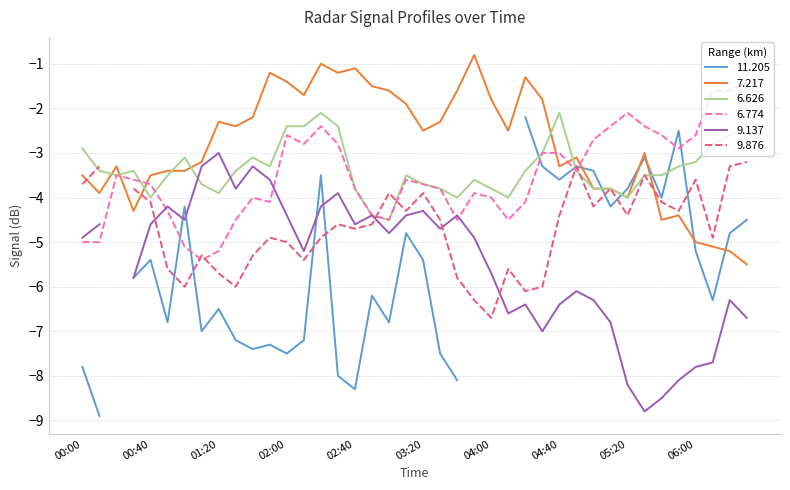

Which series ends up on top after the final intersection of 6.774 and 7.217?

6.774